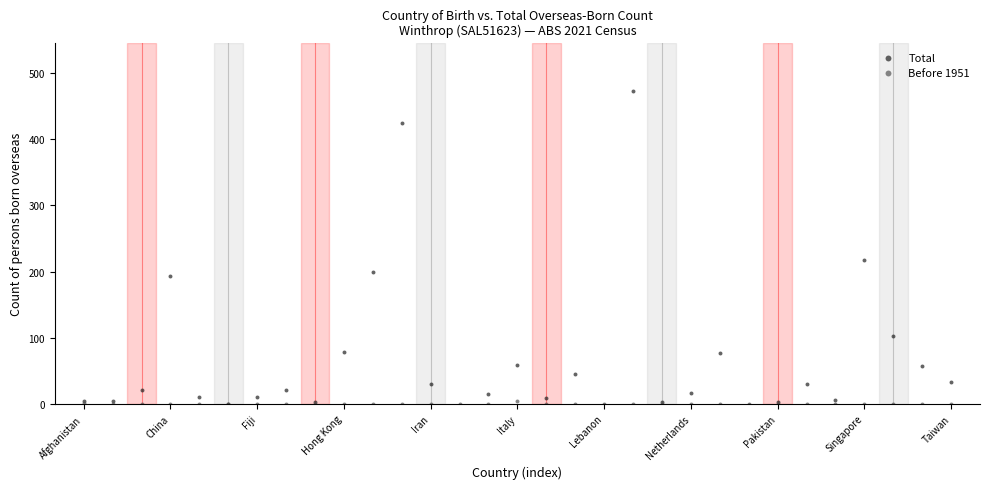

In the Total series, what Y value is closest to 235?

217.6